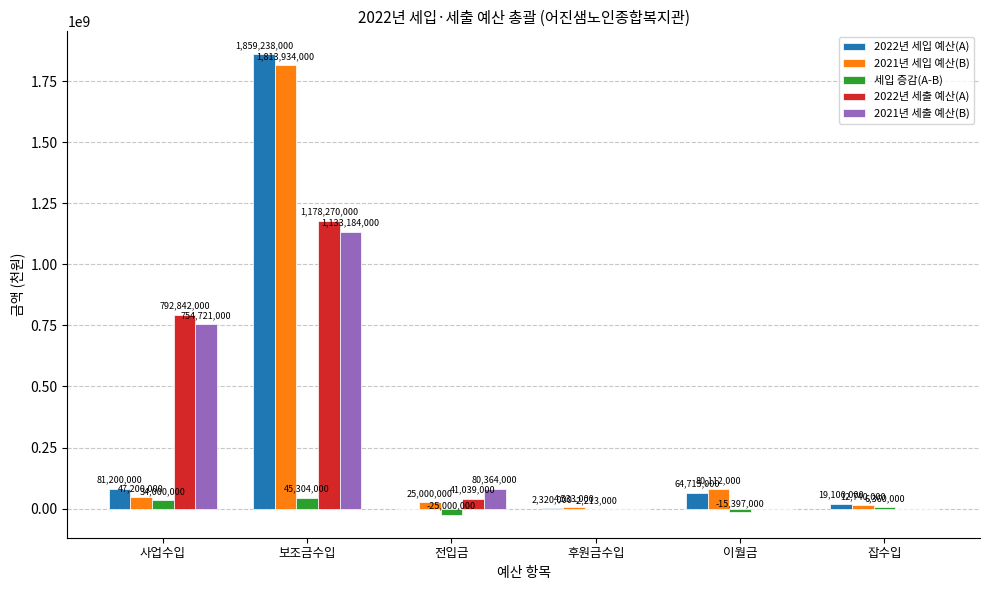

Which series has the widest spread of values?

2022년 세입 예산(A)